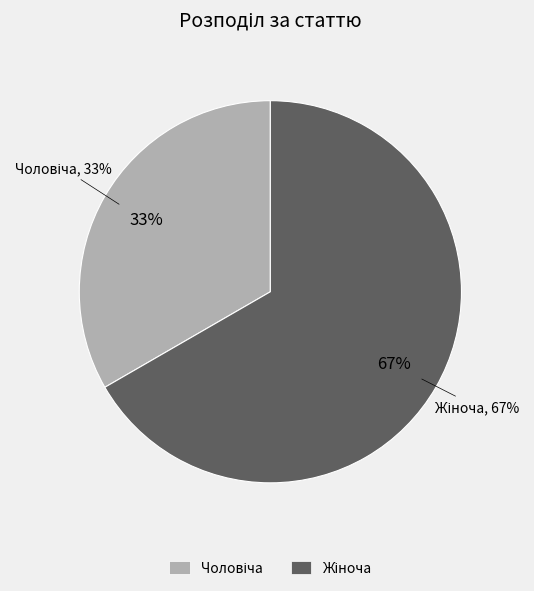

Which category accounts for the majority?

Жіноча